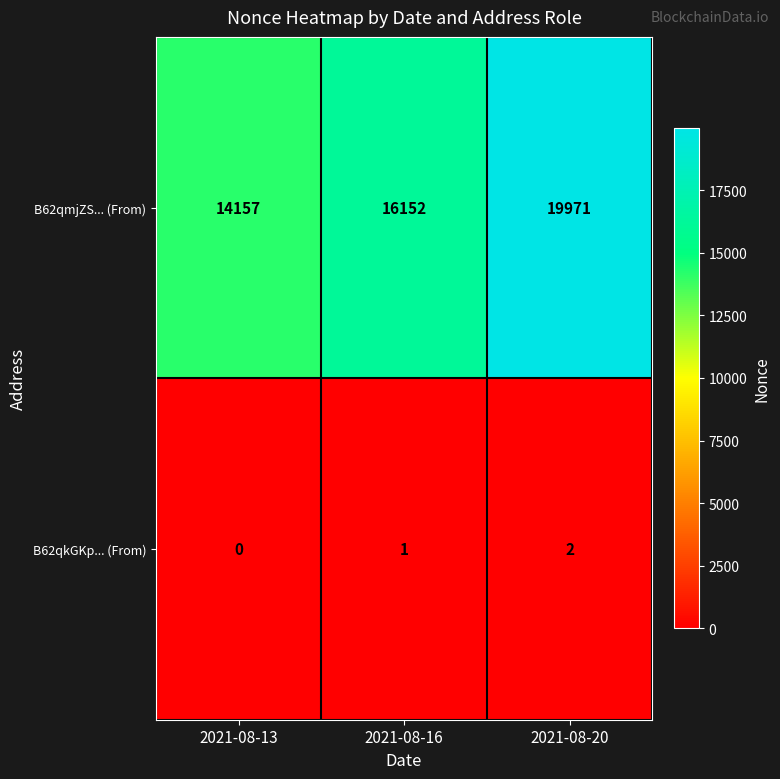

Count the B62qkGKp... (From) values in the range 0 to 2.

3